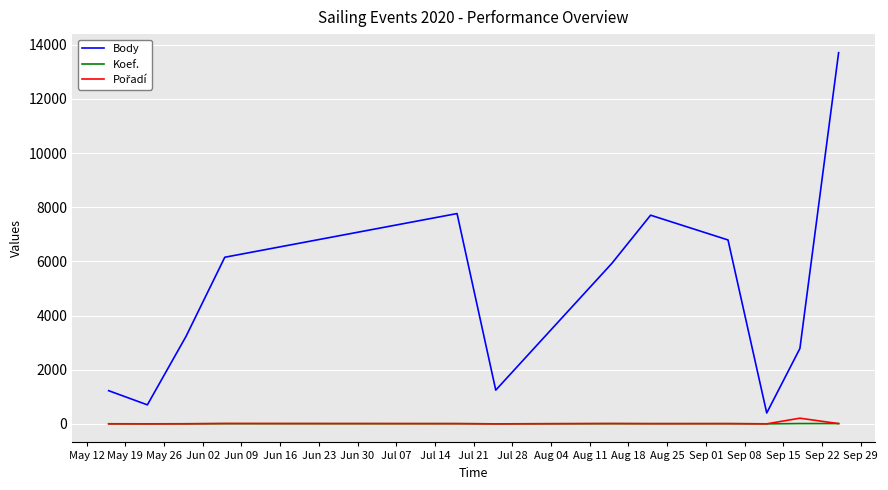

What is the greatest value displayed?

13709